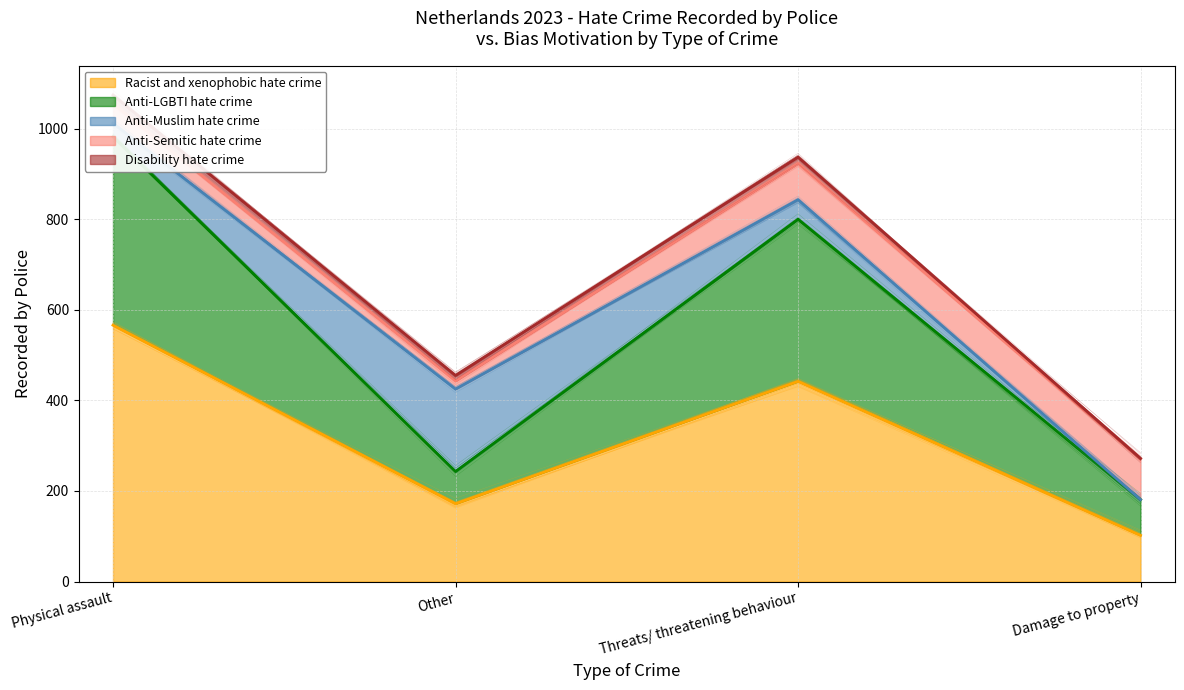

What is the difference between the maximum and minimum values in the Anti-Muslim hate crime series?

182